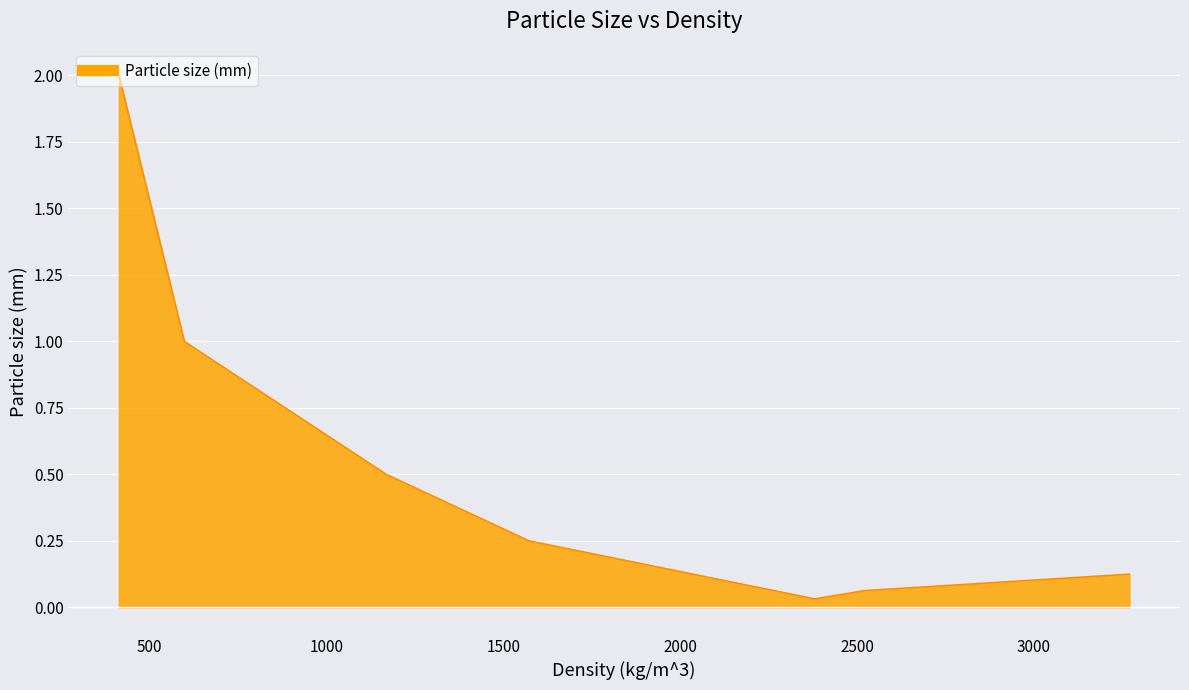

How many lines are shown in the chart?

1